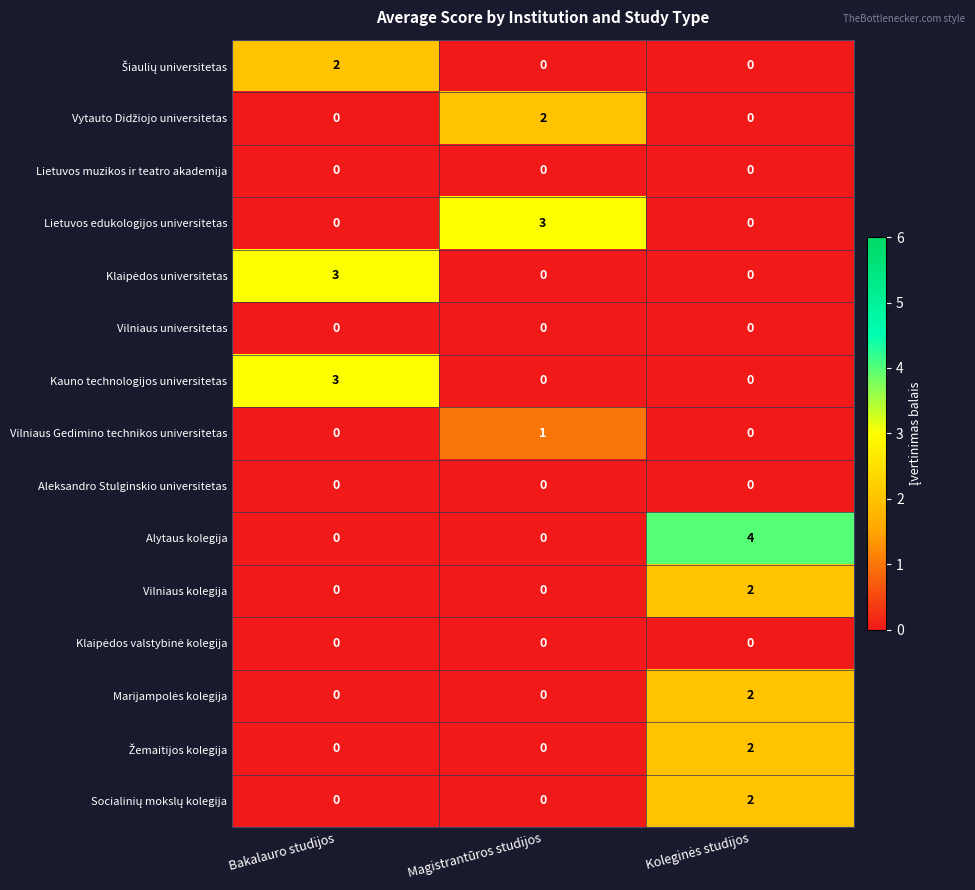

Which series has the widest spread of values?

Alytaus kolegija